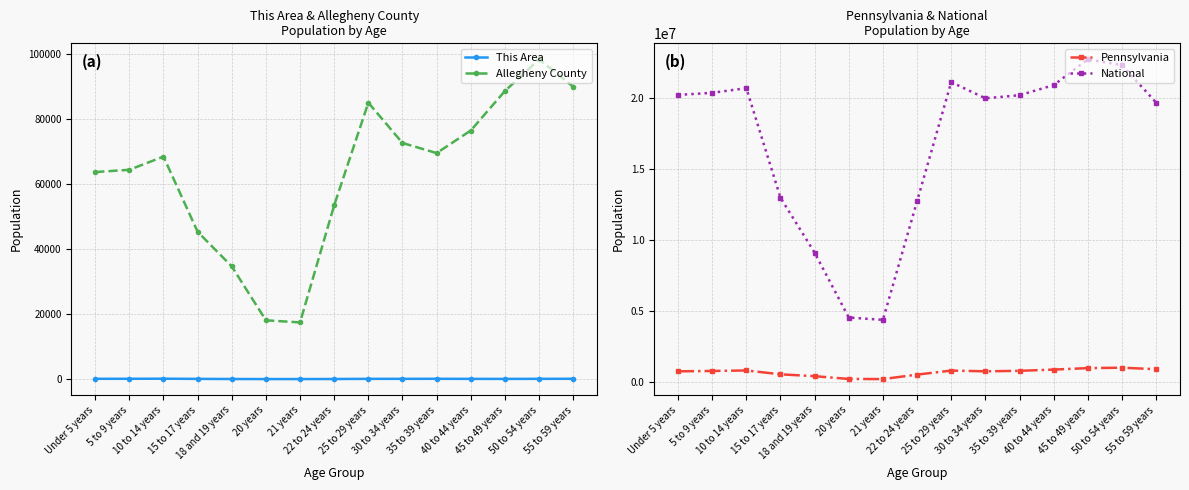

What are all the series names shown in the legend?

This Area, Allegheny County, Pennsylvania, National